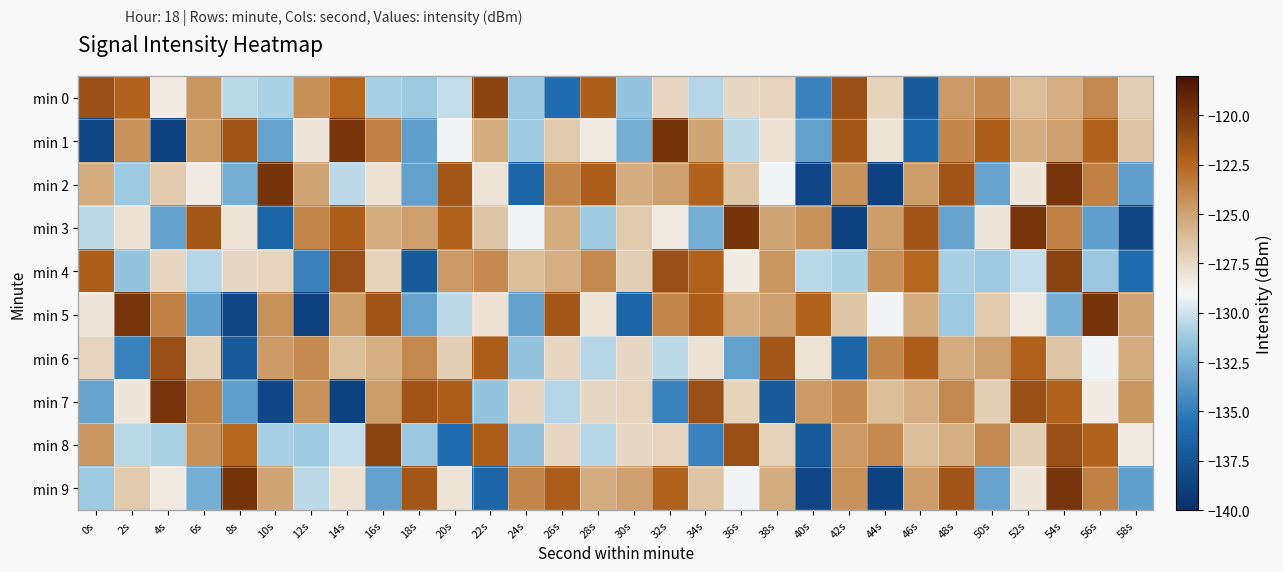

Which series has the widest spread of values?

min 1